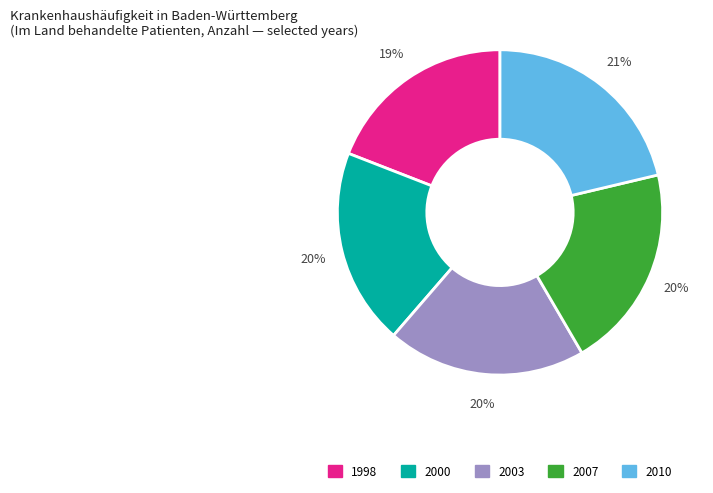

Which has a higher value, 2003 or 2010?

2010